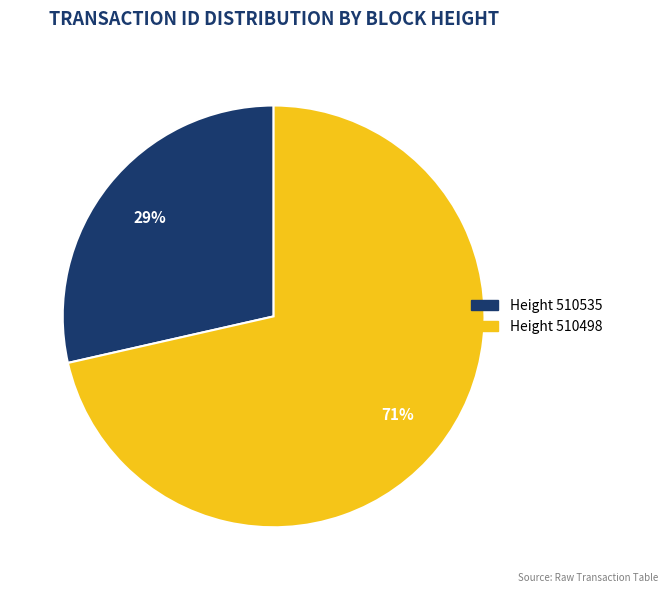

Does any single category account for the majority?

Yes